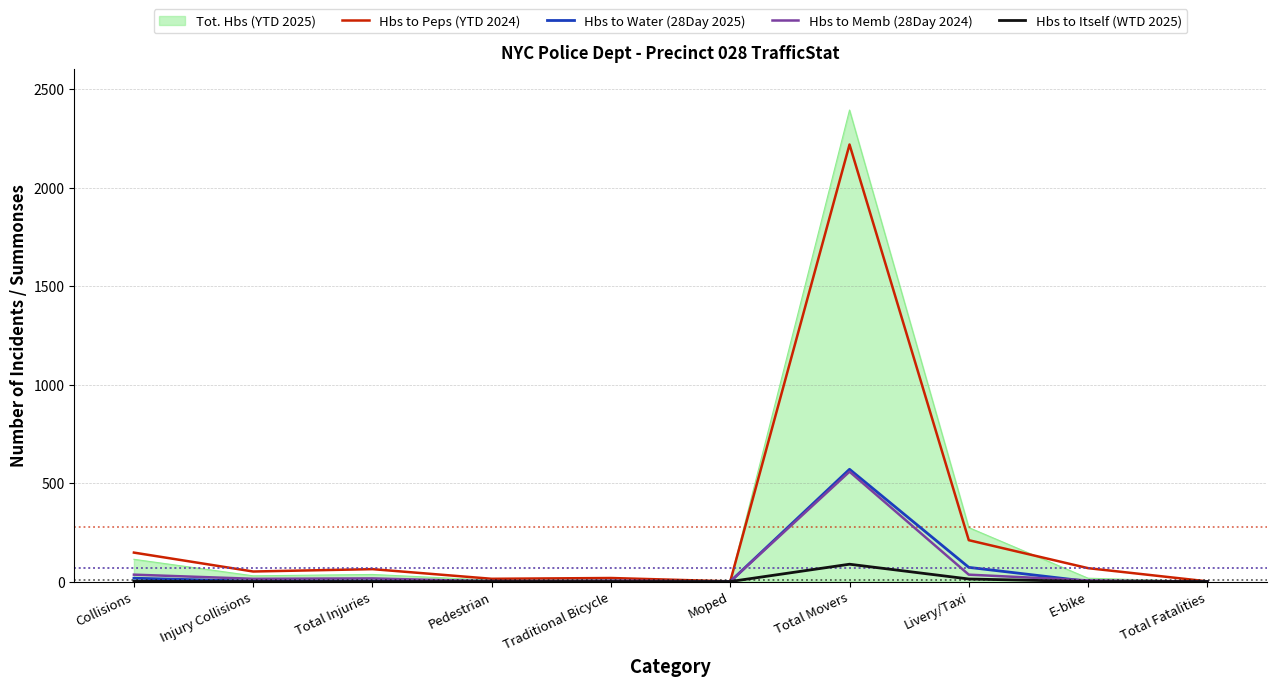

Which series changed the most between Collisions and Traditional Bicycle?

Hbs to Peps (YTD 2024)